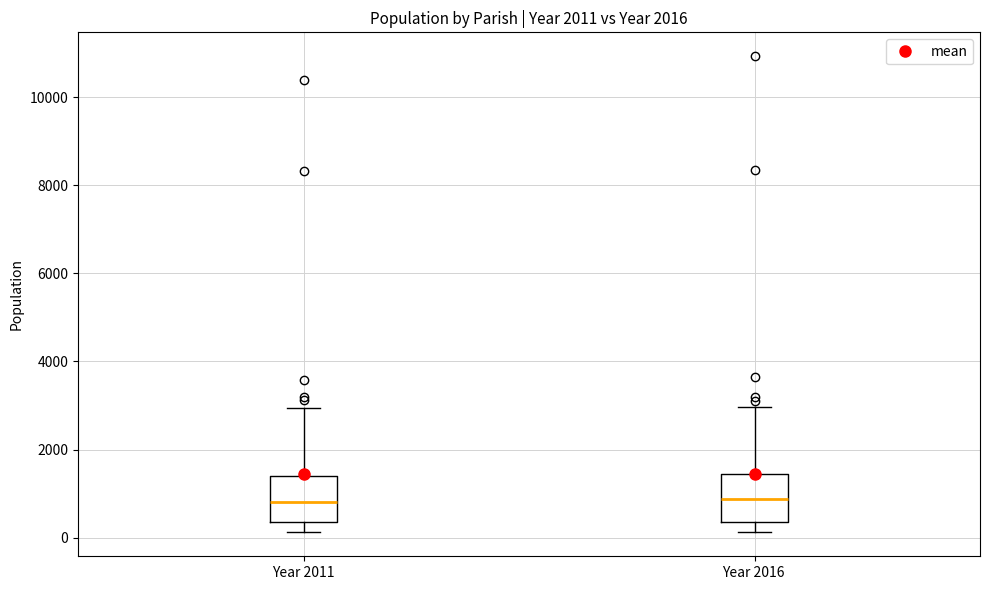

Reading left to right, read every box against the y-axis: the position of its median line, the range the box covers, and the ends of its whiskers. The values are not printed on the chart, so give them approximately, as read against the axis.

Year 2011: median 800, box 400 to 1400, whiskers 200 to 3000
Year 2016: median 800, box 400 to 1400, whiskers 200 to 3000